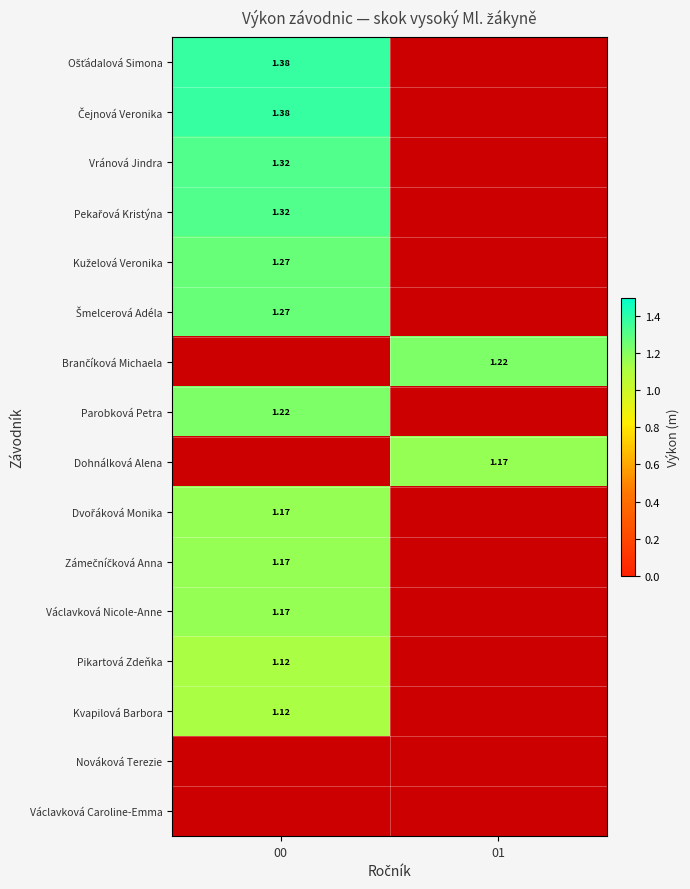

At how many categories does at least one series exceed 1?

2